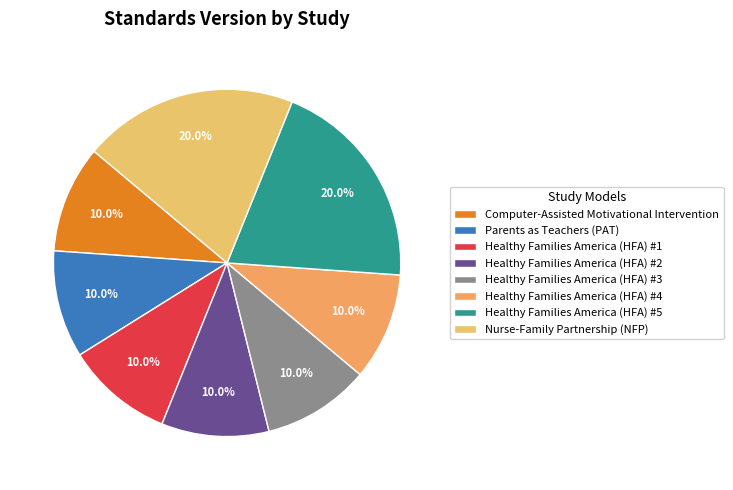

How many segments does this pie chart have?

8